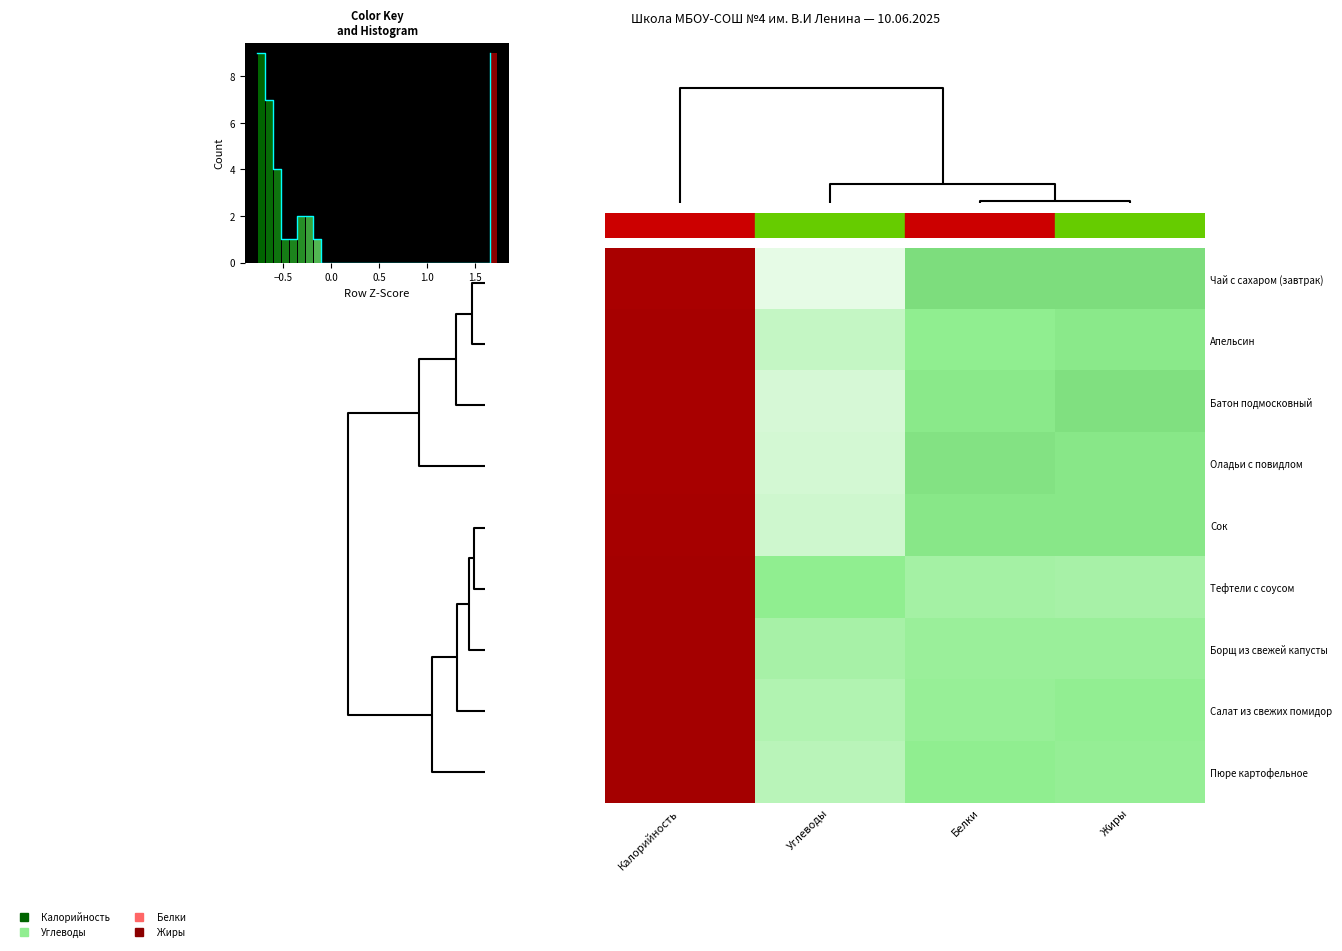

How many values in the row_8 series are below 0?

3